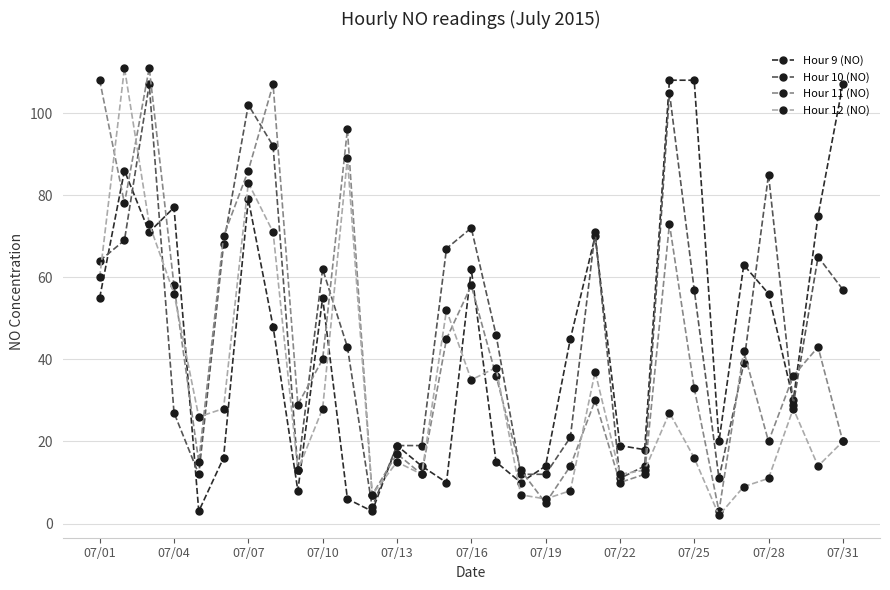

True or false: Hour 12 (NO) and Hour 9 (NO) intersect in this chart.

True